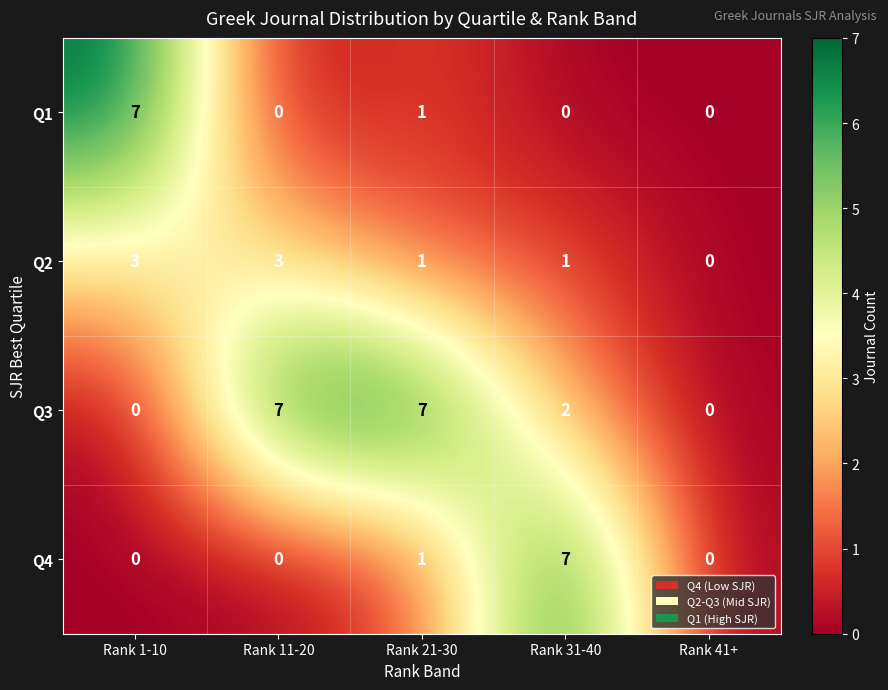

What is the difference between the maximum and minimum values in the Q2 series?

3